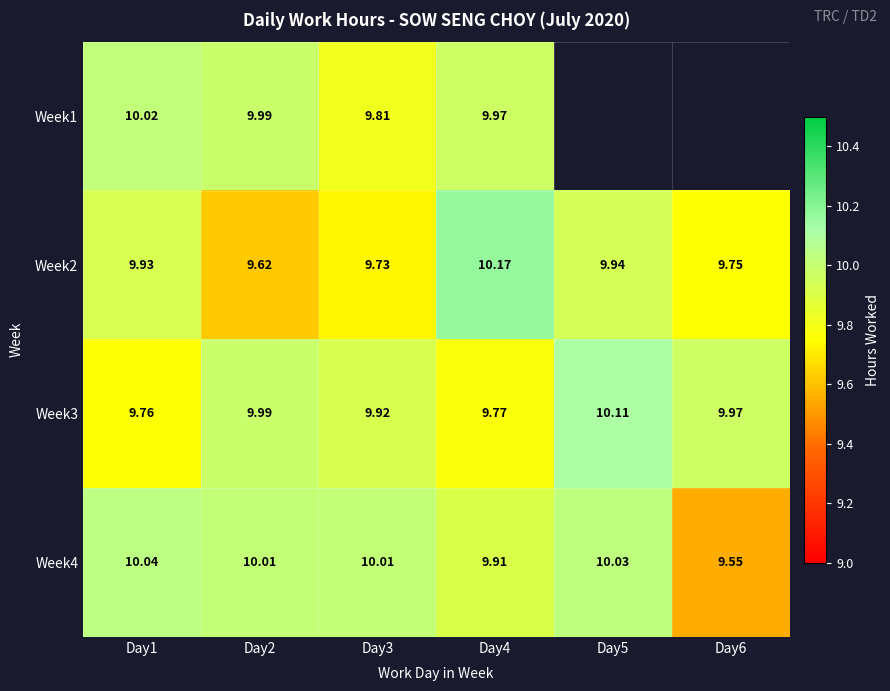

The Week1 series shows 9.8 at Day3. True or false?

True